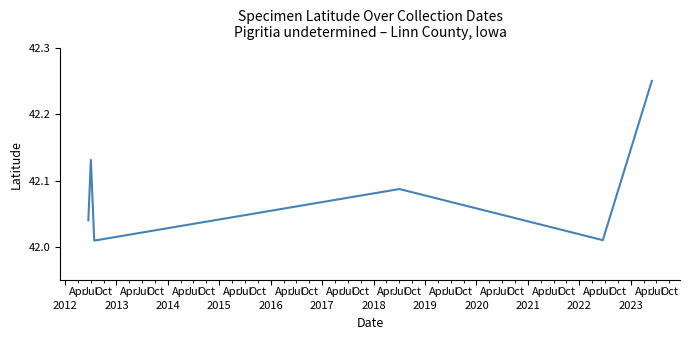

What is the difference between the second highest and second lowest values?

0.1